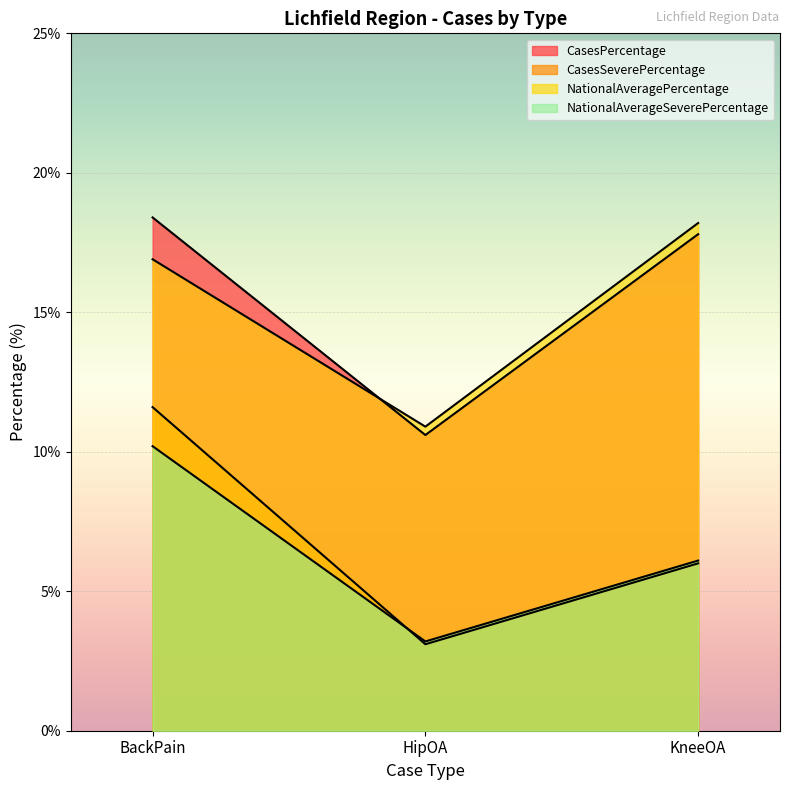

At how many categories does at least one series exceed 7?

3